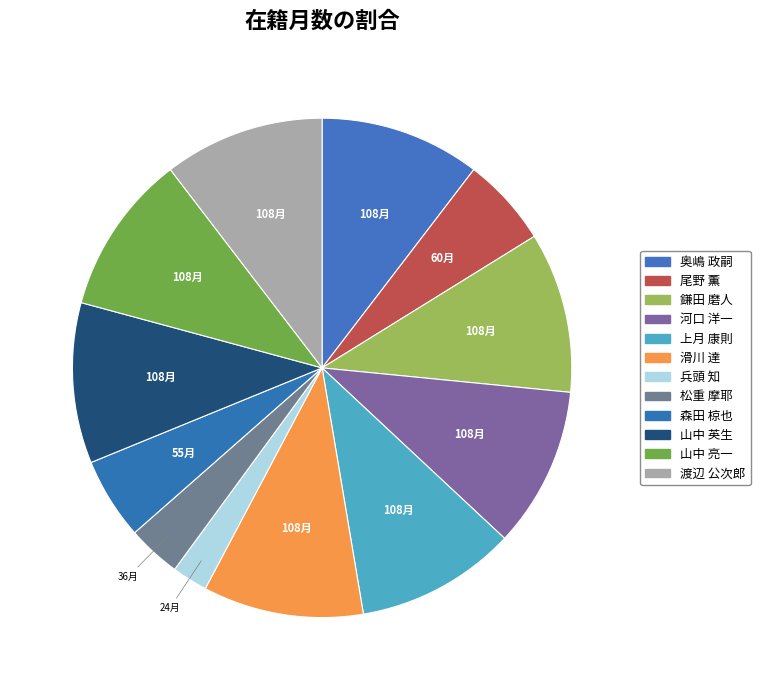

What is the smallest slice in the pie chart?

兵頭 知